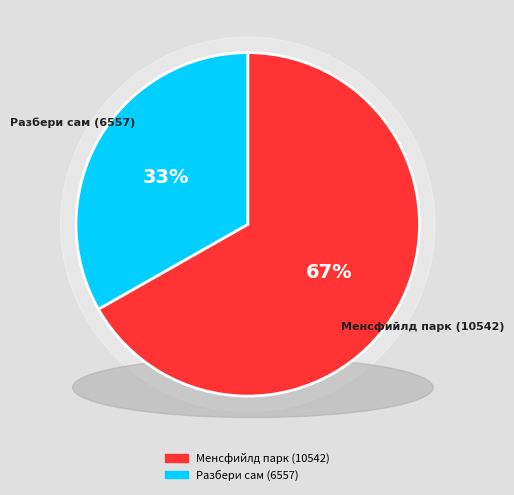

How many segments does this pie chart have?

2